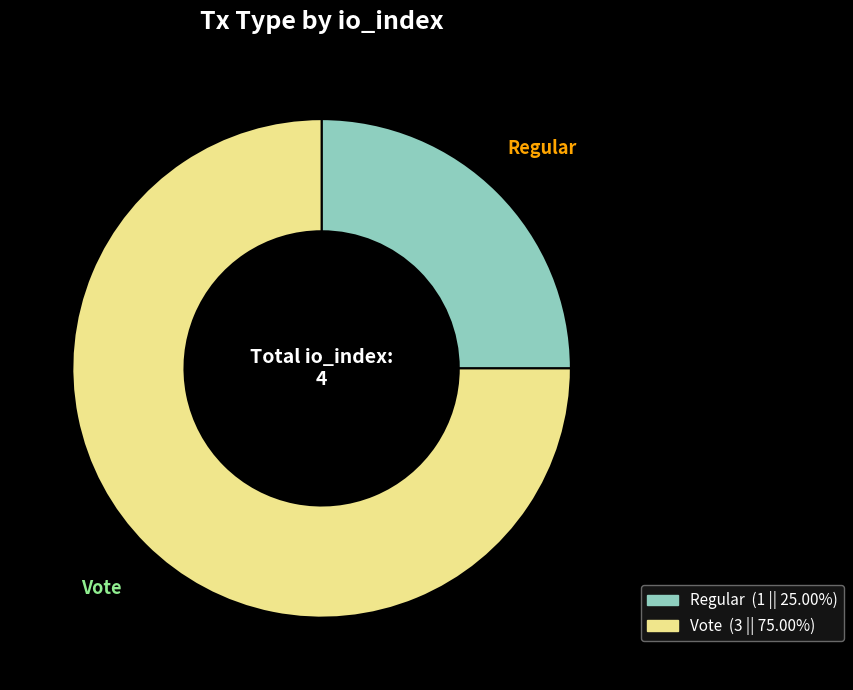

Rank the categories by value from highest to lowest.

Vote, Regular